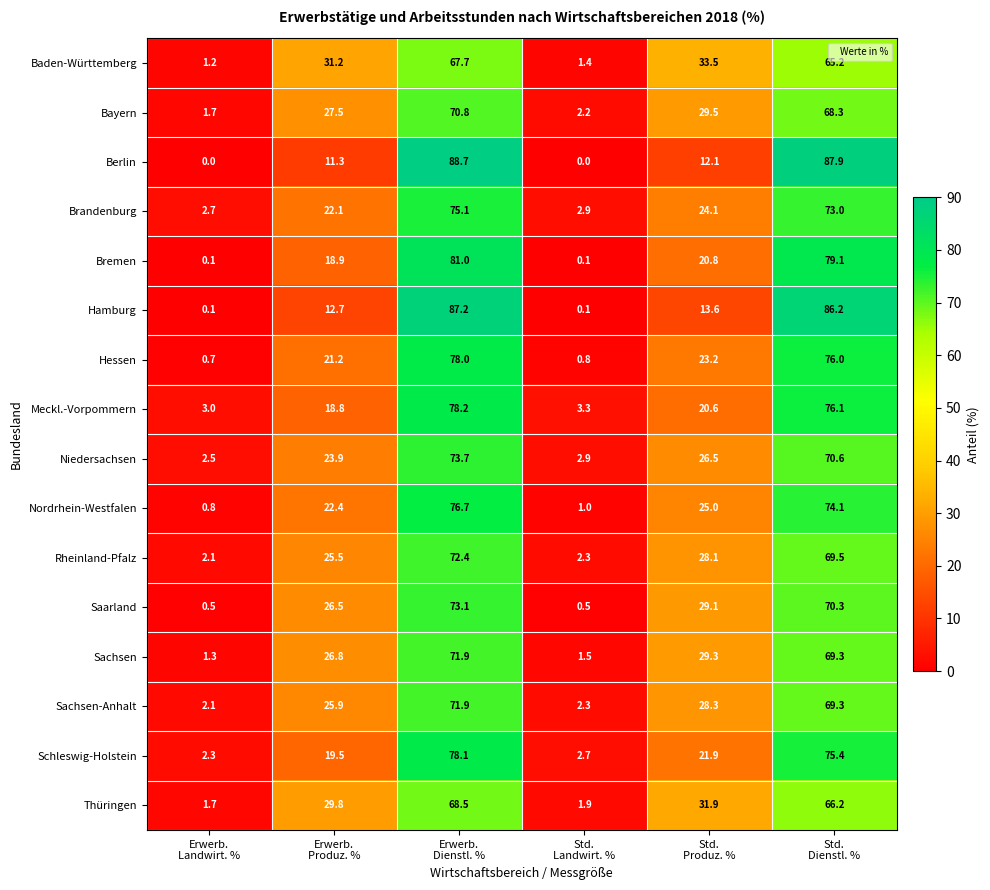

Which series has the widest spread of values?

Berlin